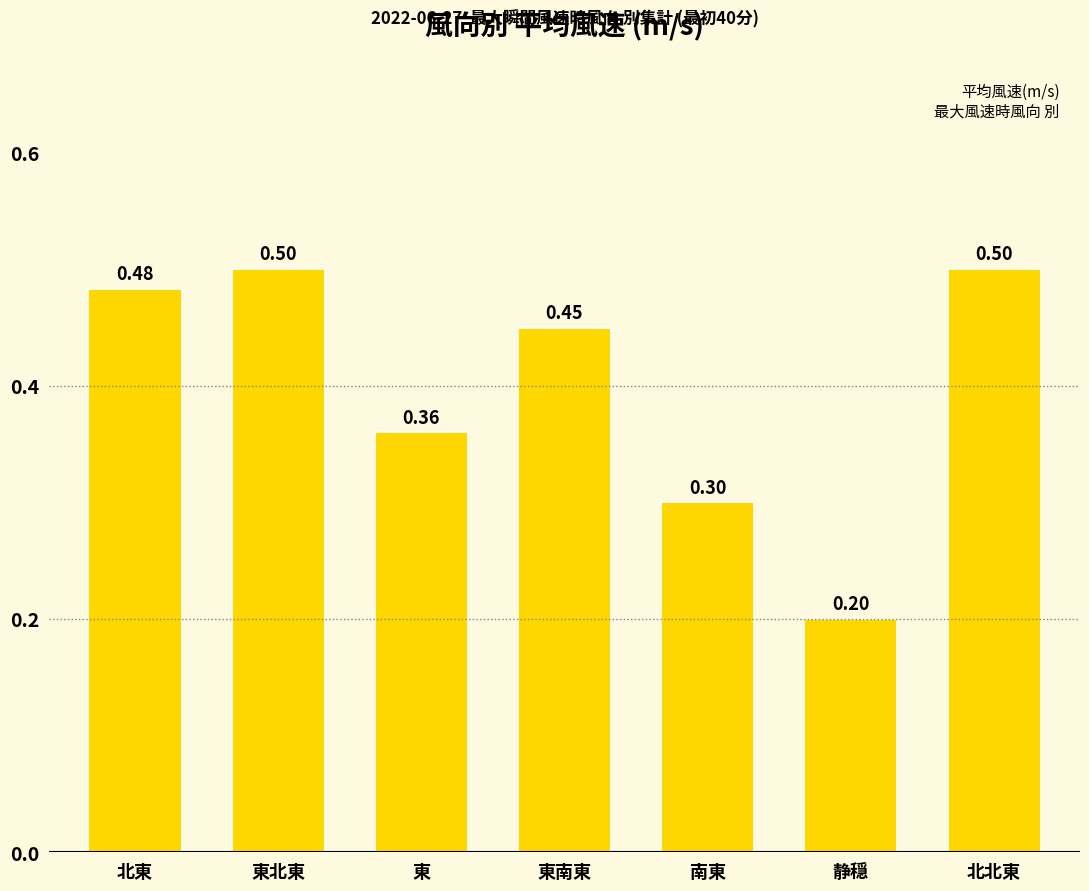

What is the sum of all values?

2.8